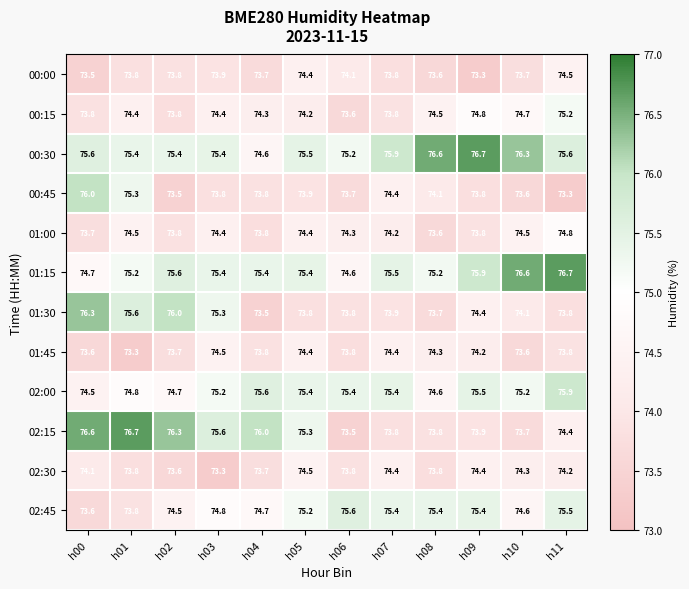

What is the minimum value shown in the chart?

73.3